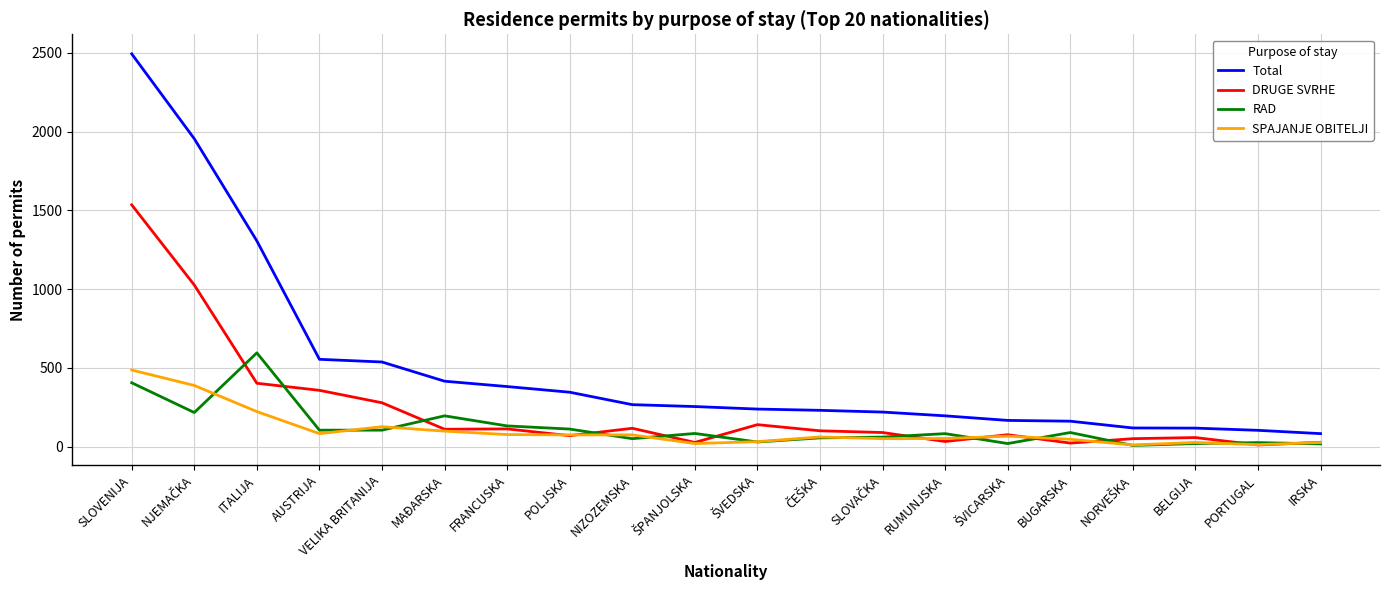

How many distinct data groups are displayed?

4